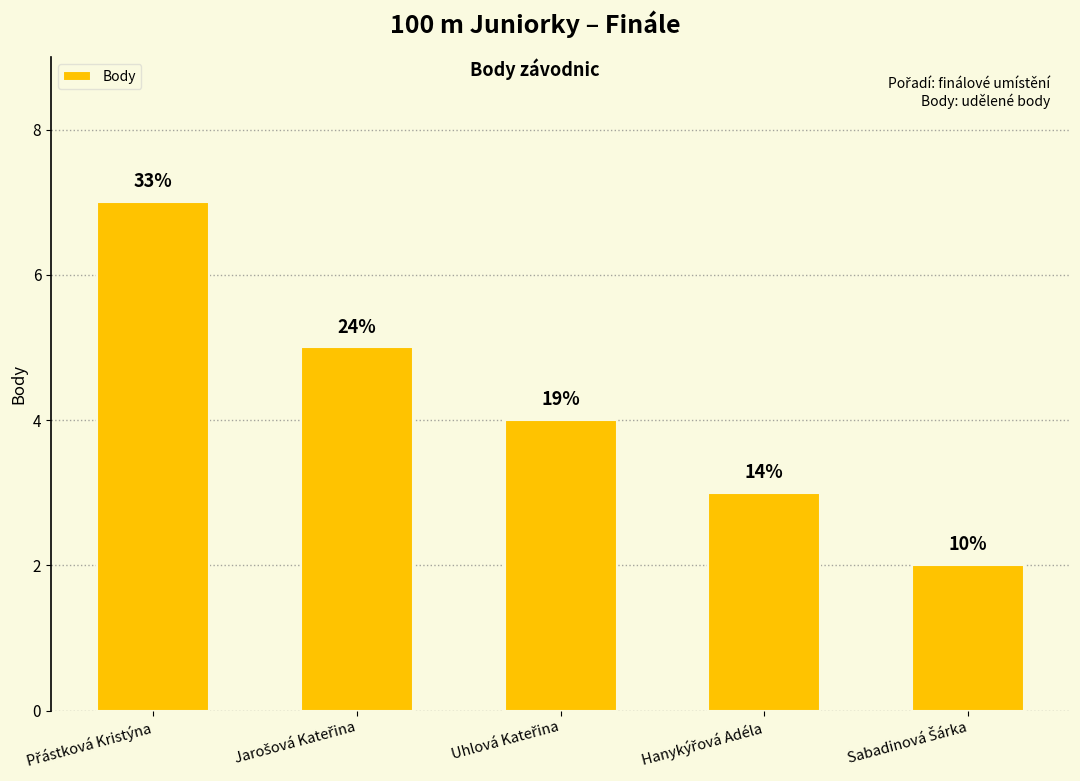

How many bars are there in total?

5